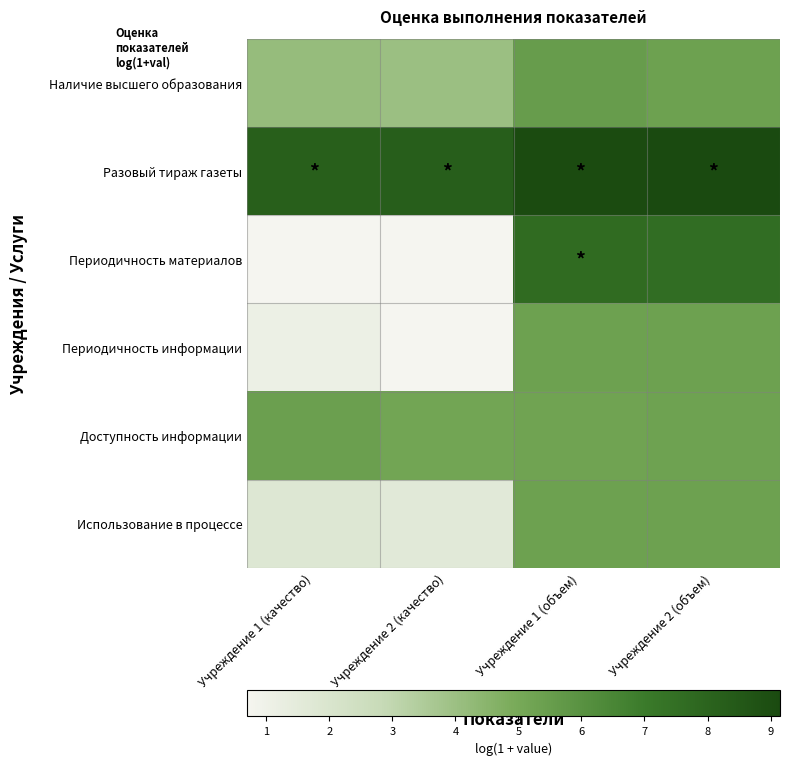

Which series has the largest range (max minus min)?

Периодичность материалов